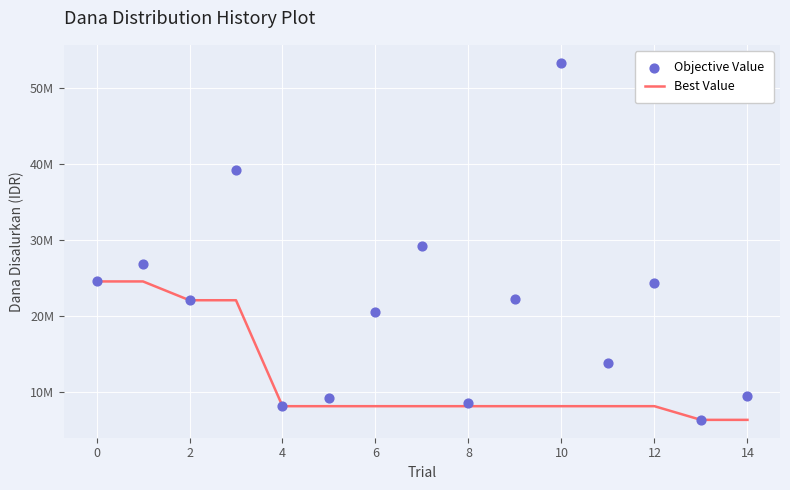

Which series has the largest total across all categories?

Objective Value